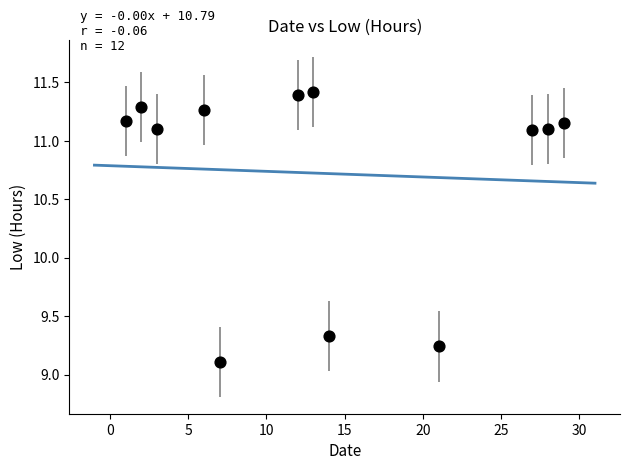

What Y value in the scatter plot is closest to 10?

9.3